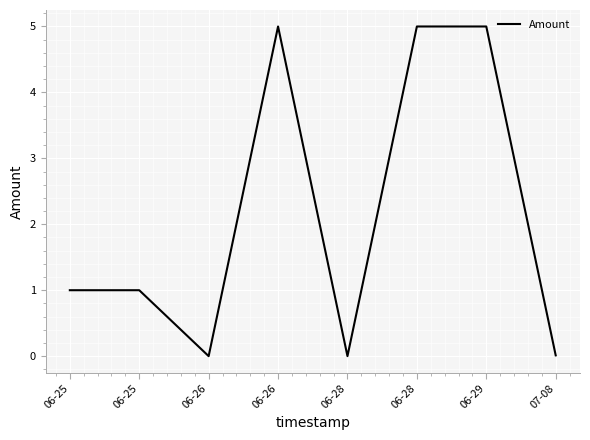

Is it true that the value at 06-26 is 5.0?

True